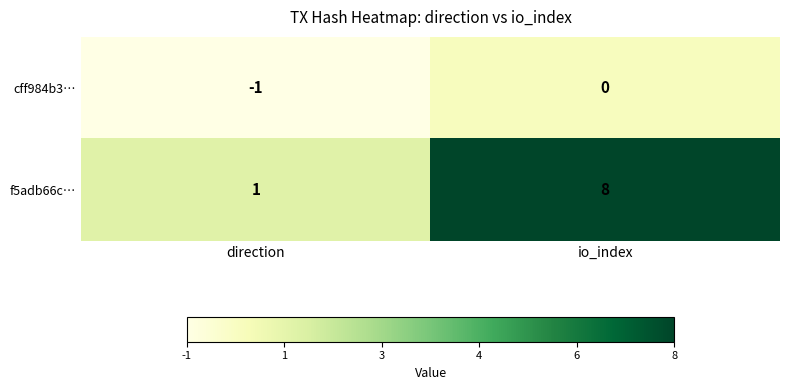

Which series has the largest range (max minus min)?

f5adb66c…